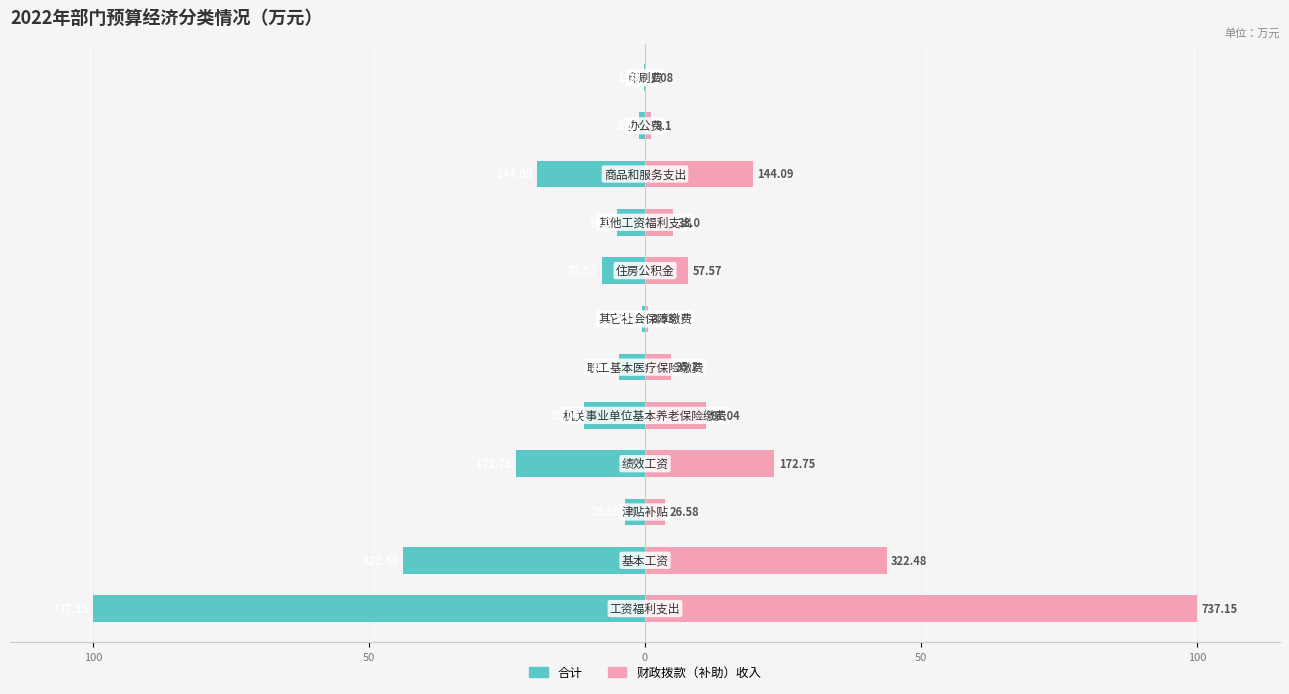

Reading left to right, transcribe all the data shown in this chart.

合计: -100.0	-43.7	-3.6	-23.4	-11.0	-4.8	-0.5	-7.8	-5.2	-19.5	-1.1	-0.1
财政拨款（补助）收入: 100.0	43.7	3.6	23.4	11.0	4.8	0.5	7.8	5.2	19.5	1.1	0.1